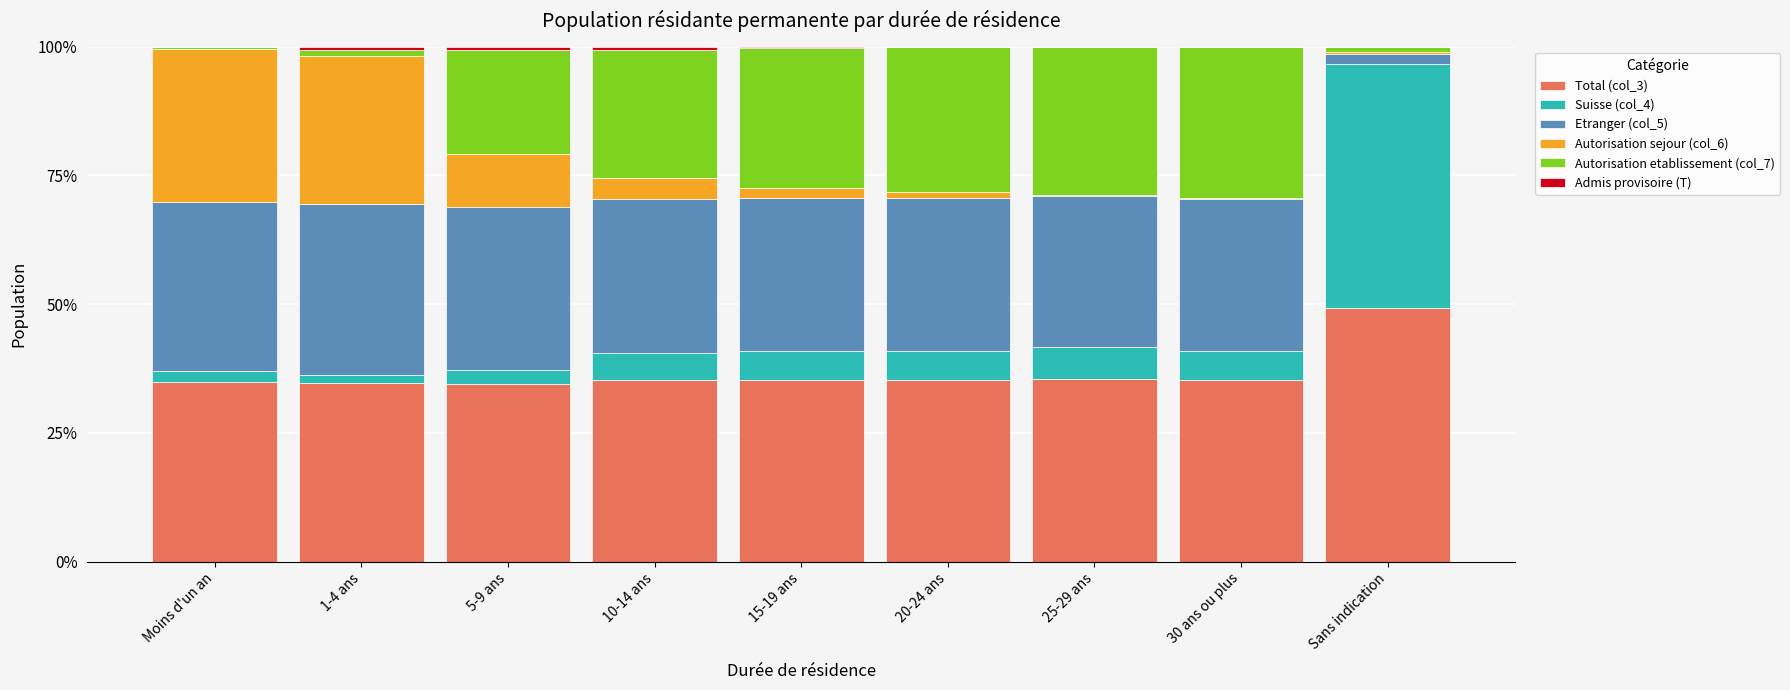

What is the highest value of the Total (col_3) series?

49.3